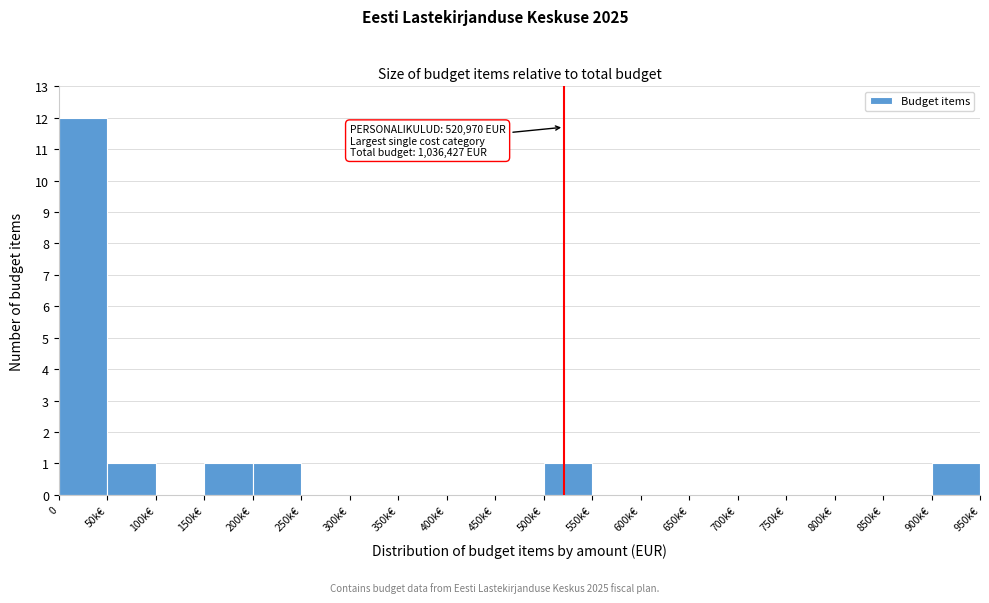

Reading left to right, what are all the values shown in this chart?

0=12	50k€=1	100k€=0	150k€=1	200k€=1	250k€=0	300k€=0	350k€=0	400k€=0	450k€=0	500k€=1	550k€=0	600k€=0	650k€=0	700k€=0	750k€=0	800k€=0	850k€=0	900k€=1